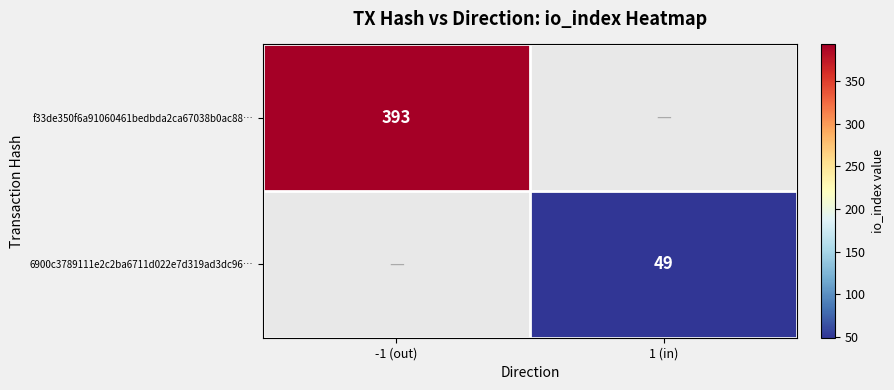

How many data points does each series have?

2